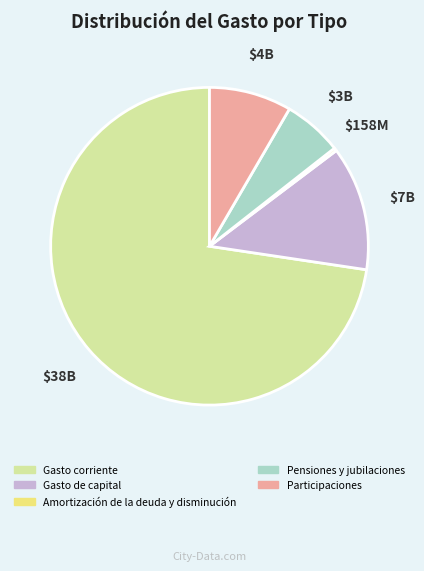

Which category has the smallest portion of the pie?

Amortización de la deuda y disminución